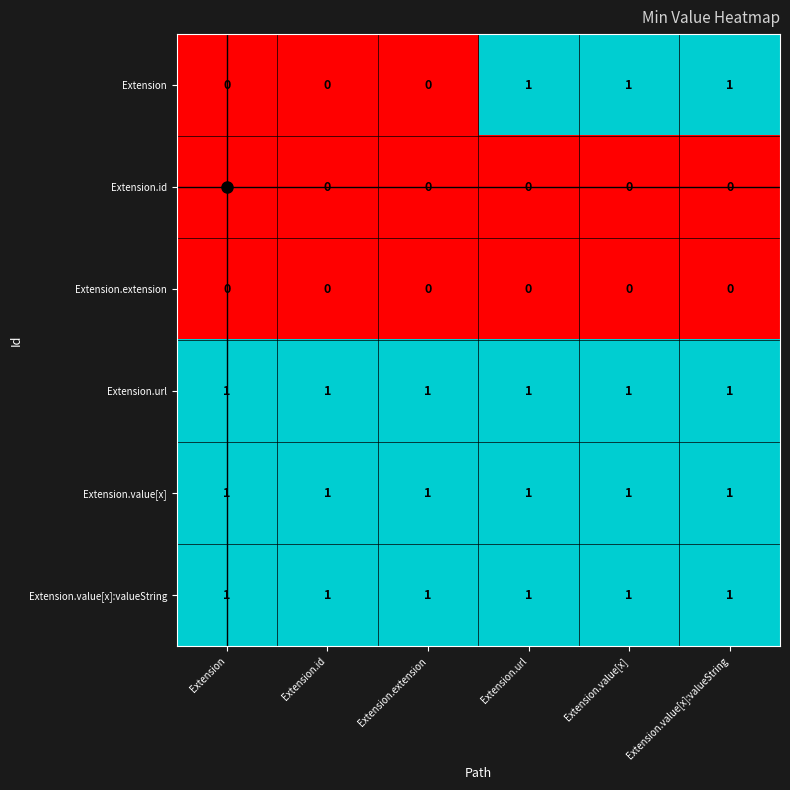

The value of Extension.id at Extension.value[x]:valueString is 0. True or false?

True